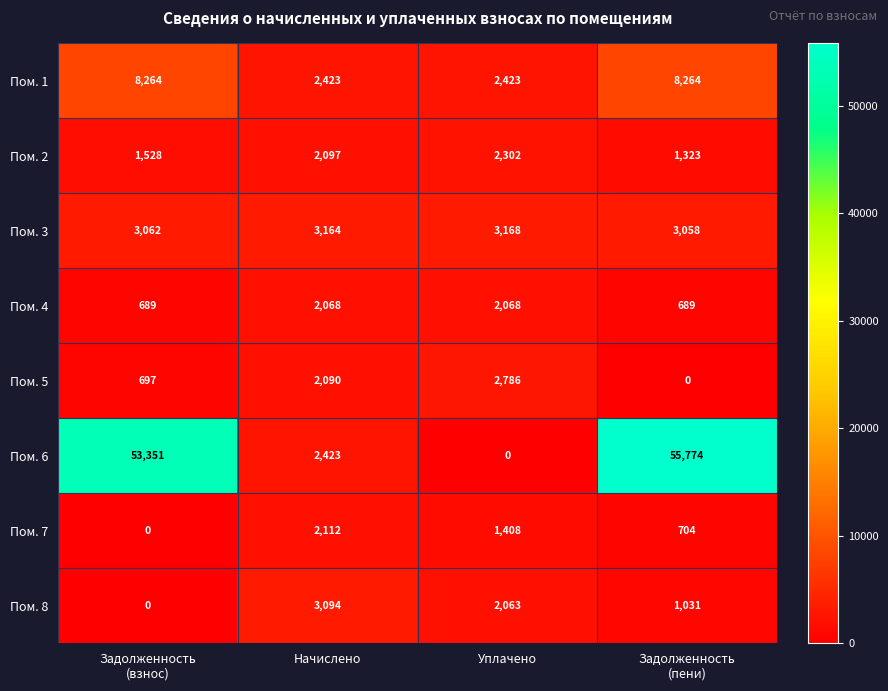

At which label does Пом. 2 reach its peak?

Уплачено